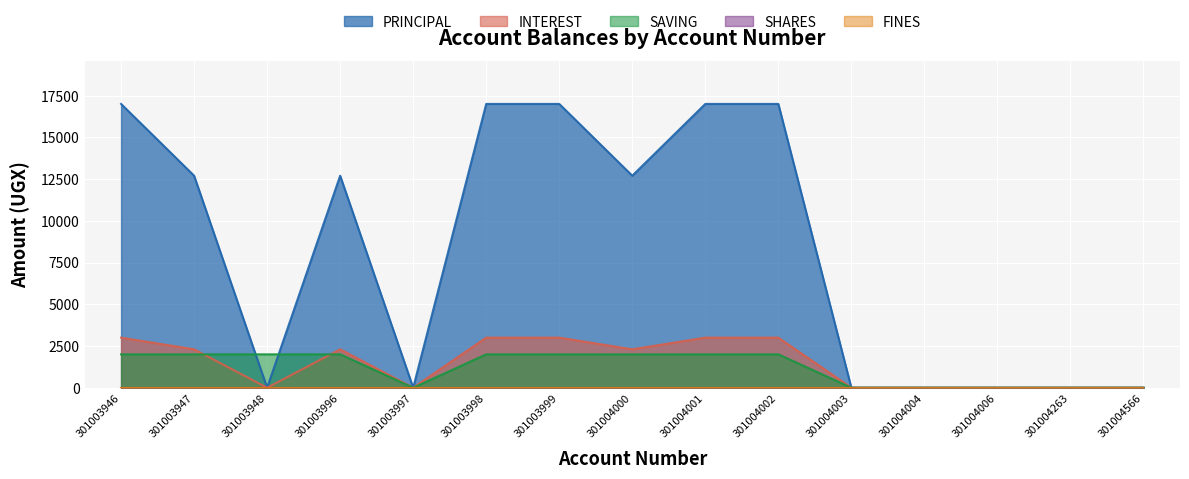

Between 301003946 and 301004000, which is larger?

301003946